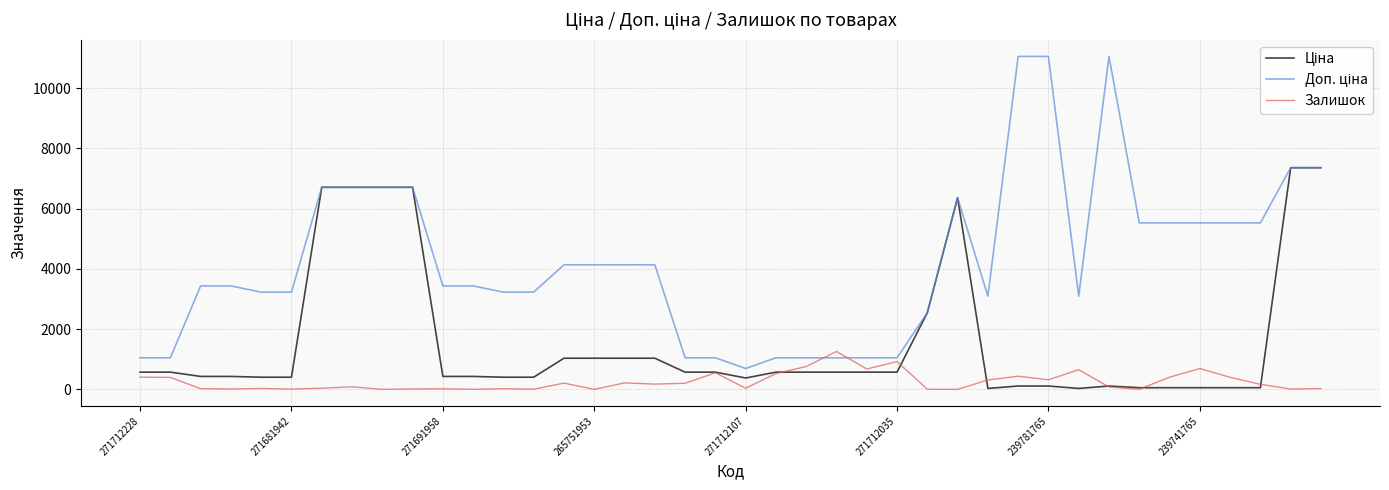

What is the maximum value shown in the chart?

11055.0